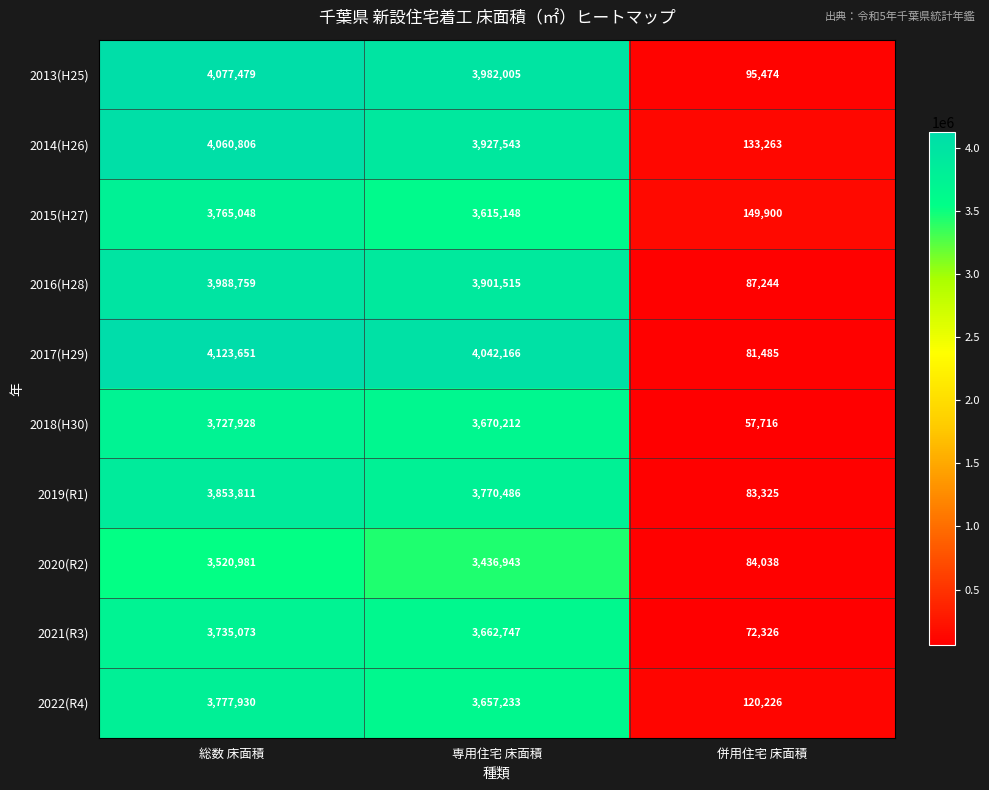

Reading right to left, list all the values displayed in this chart.

2013(H25): 併用住宅 床面積=95474	専用住宅 床面積=3982005	総数 床面積=4077479
2014(H26): 併用住宅 床面積=133263	専用住宅 床面積=3927543	総数 床面積=4060806
2015(H27): 併用住宅 床面積=149900	専用住宅 床面積=3615148	総数 床面積=3765048
2016(H28): 併用住宅 床面積=87244	専用住宅 床面積=3901515	総数 床面積=3988759
2017(H29): 併用住宅 床面積=81485	専用住宅 床面積=4042166	総数 床面積=4123651
2018(H30): 併用住宅 床面積=57716	専用住宅 床面積=3670212	総数 床面積=3727928
2019(R1): 併用住宅 床面積=83325	専用住宅 床面積=3770486	総数 床面積=3853811
2020(R2): 併用住宅 床面積=84038	専用住宅 床面積=3436943	総数 床面積=3520981
2021(R3): 併用住宅 床面積=72326	専用住宅 床面積=3662747	総数 床面積=3735073
2022(R4): 併用住宅 床面積=120226	専用住宅 床面積=3657233	総数 床面積=3777930